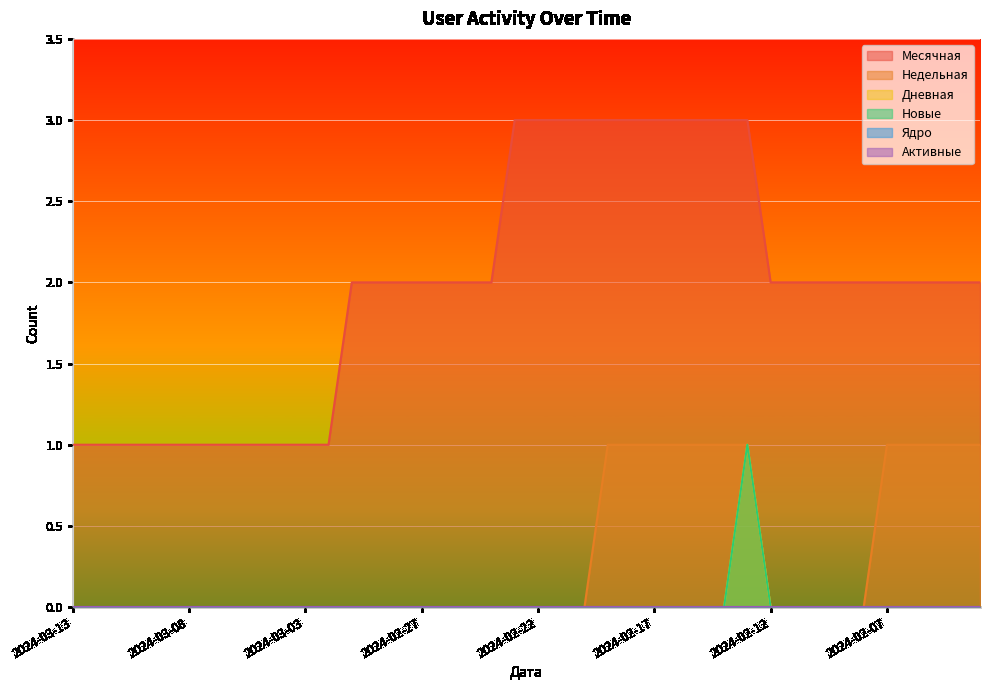

True or false: Дневная has a value of 0 at 2024-02-03.

False